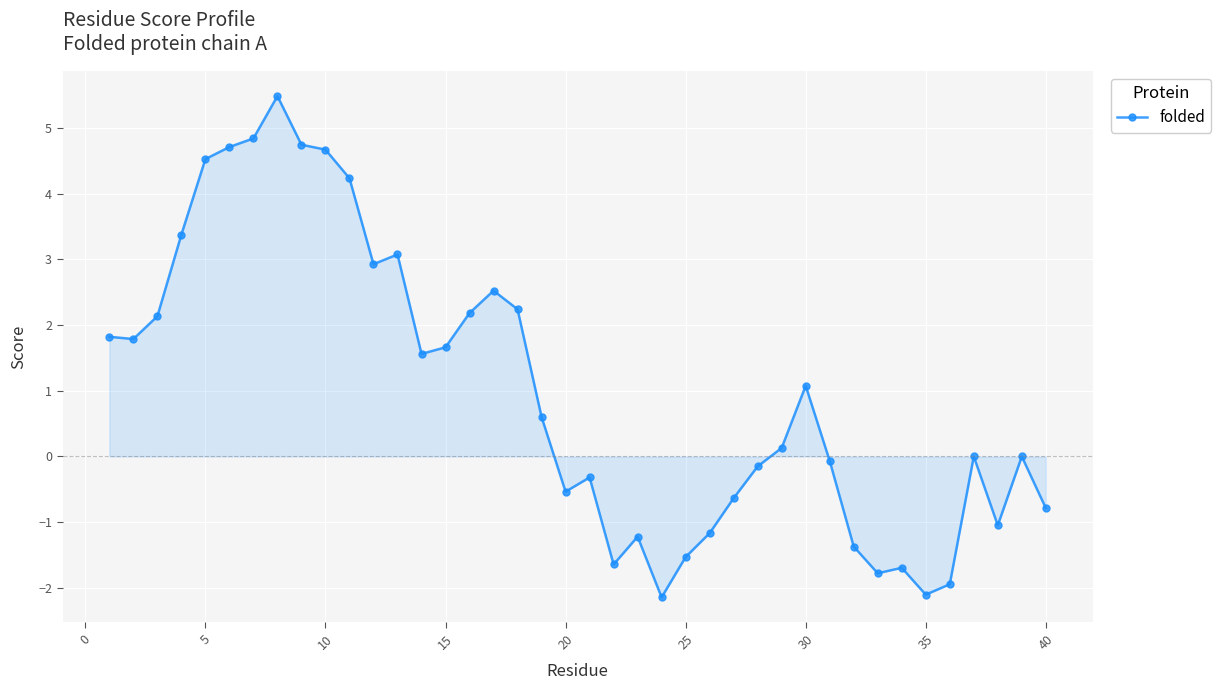

Count the number of categories in the chart.

40